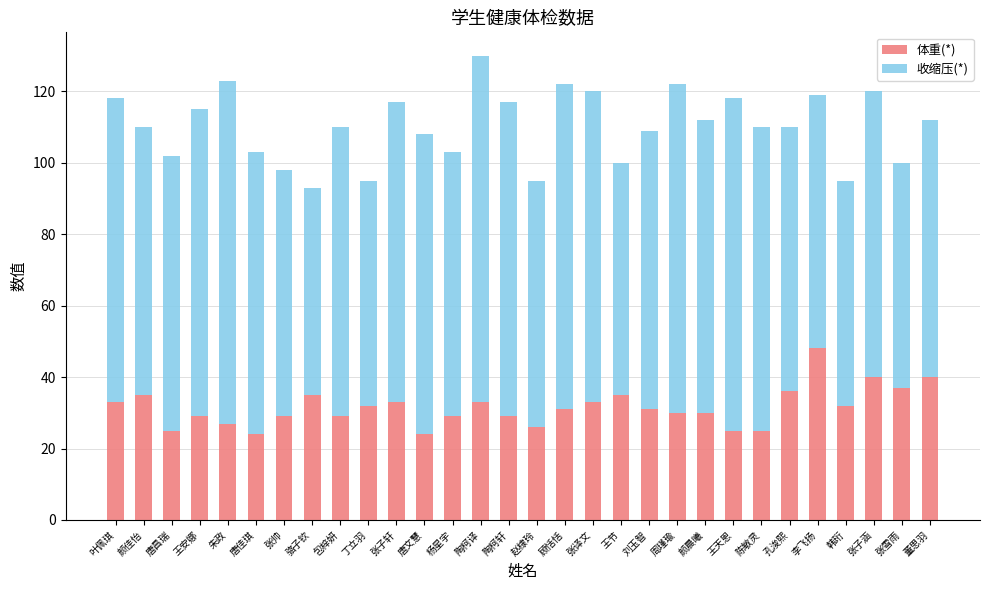

At which category is the sum across all series the highest?

陶柯译